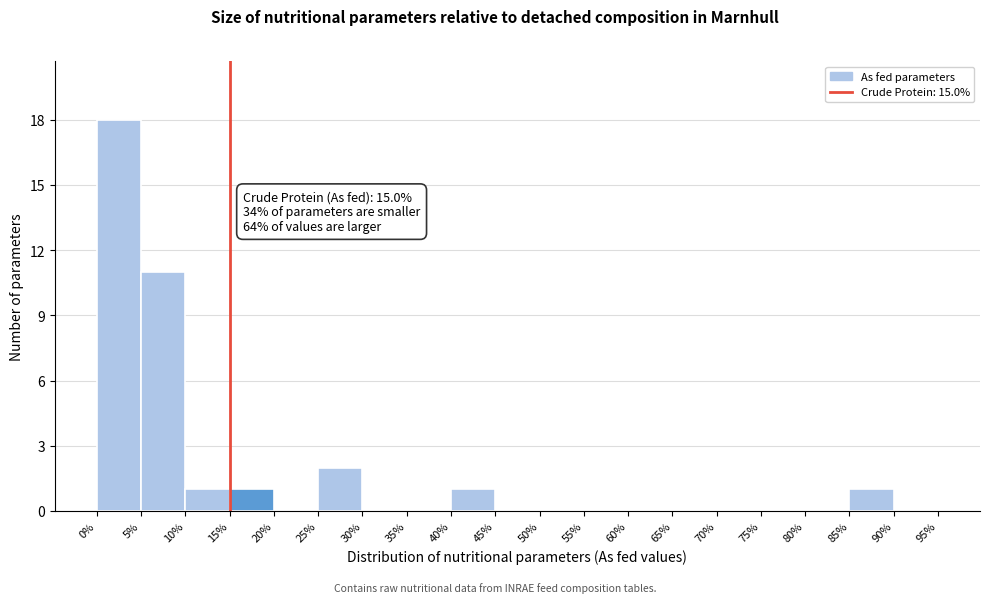

Which range on the x-axis has the tallest bar?

0% to 5%